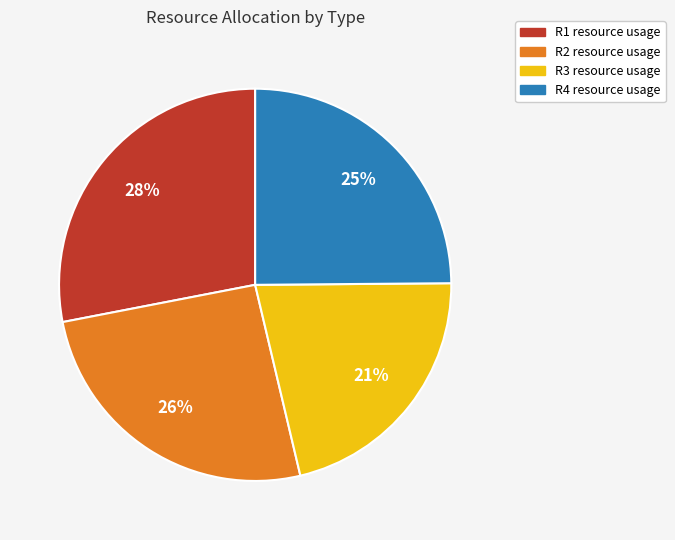

To the nearest percent, what is the average slice percentage?

25%